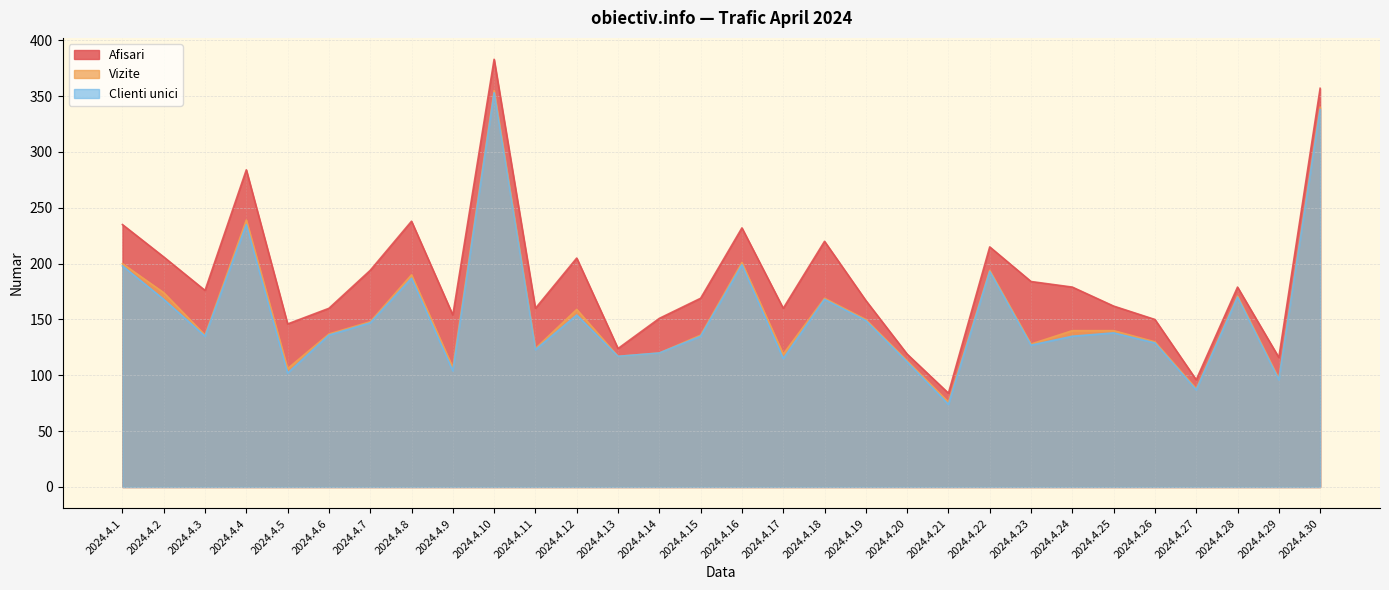

Reading left to right, what are all the values shown in this chart?

Afisari: 235	206	176	284	146	160	194	238	154	383	160	205	124	151	169	232	160	220	167	119	84	215	184	179	162	150	96	179	116	357
Vizite: 200	174	136	239	106	137	148	190	107	355	124	159	117	120	136	201	119	169	150	113	76	194	128	140	140	130	88	171	97	340
Clienti unici: 198	168	135	235	102	136	147	187	104	353	123	154	117	120	135	199	115	168	149	112	74	193	127	135	138	129	87	170	96	338